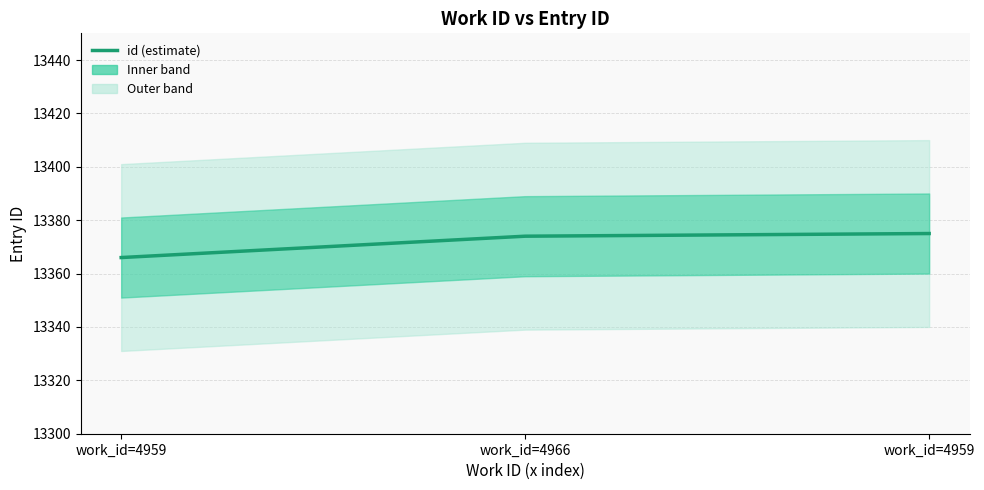

What is the value of the 3rd point from the left?

13366